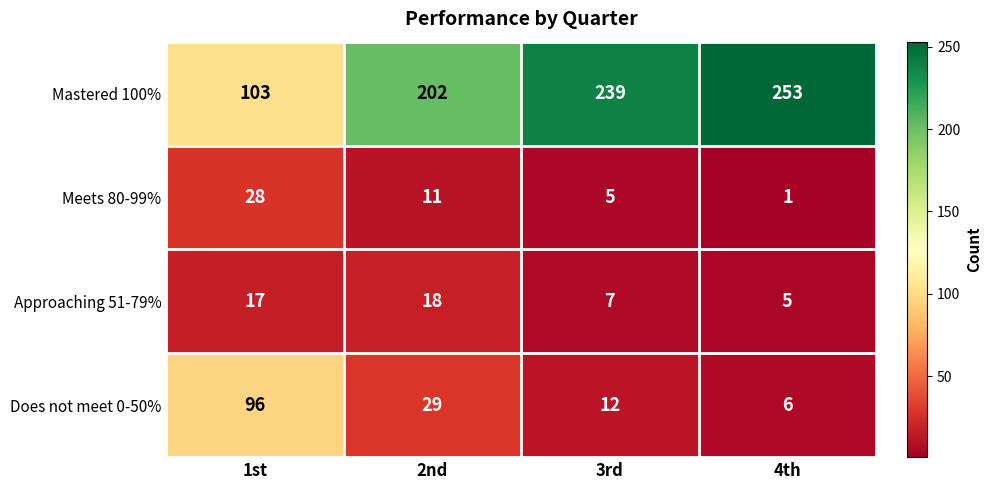

What is the total value across all series at 4th?

265